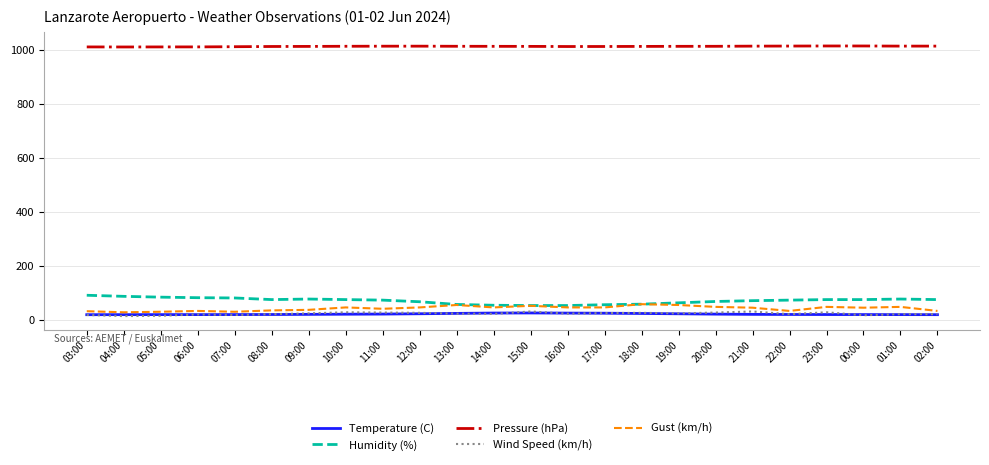

True or false: Gust (km/h) and Pressure (hPa) intersect in this chart.

False